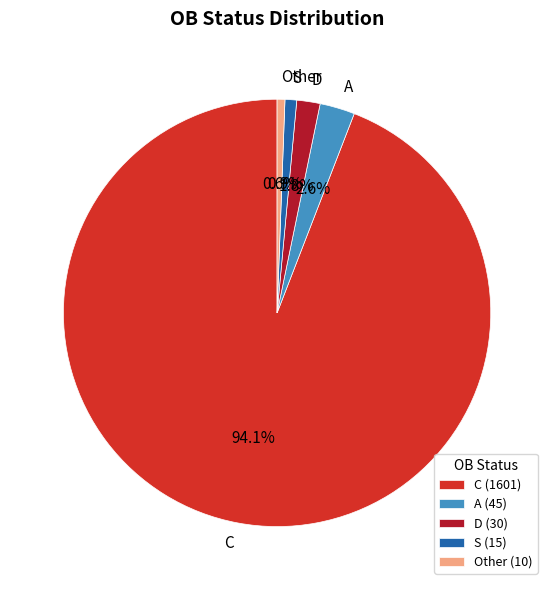

Does any single category account for the majority?

Yes